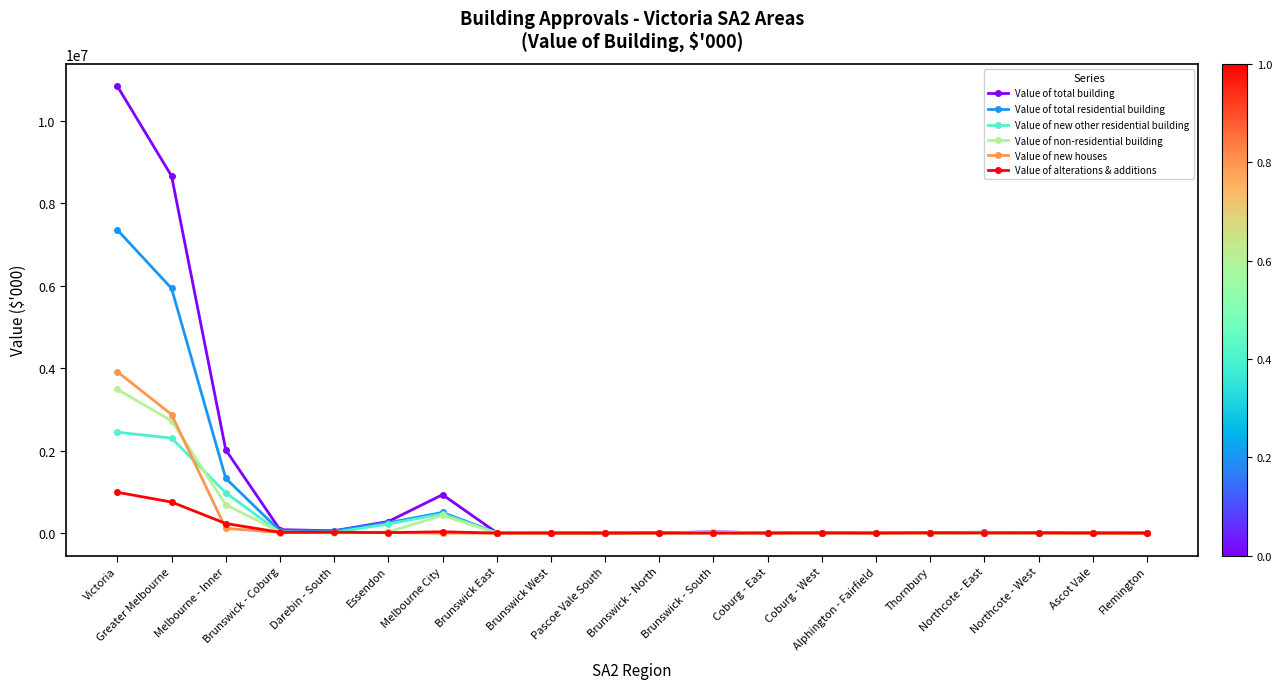

How many values in the Value of alterations & additions series are below 5396?

10